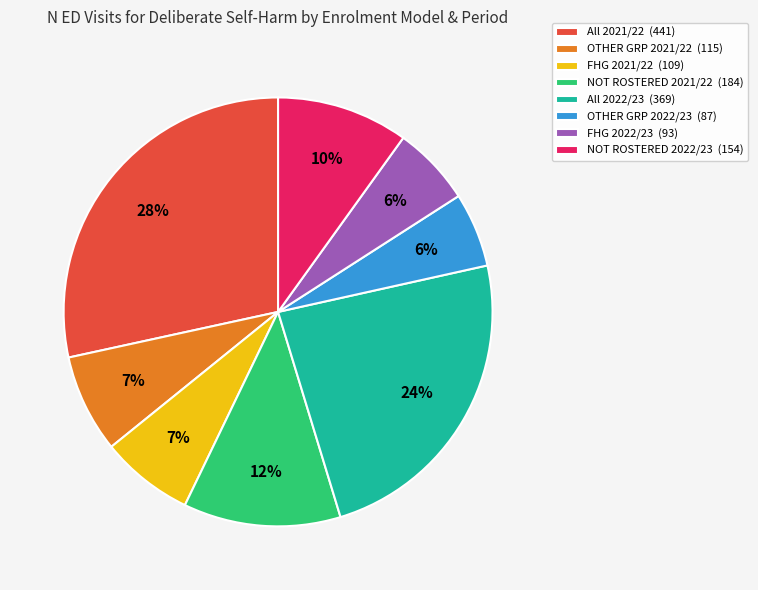

To the nearest percent, what is the average slice percentage?

12%